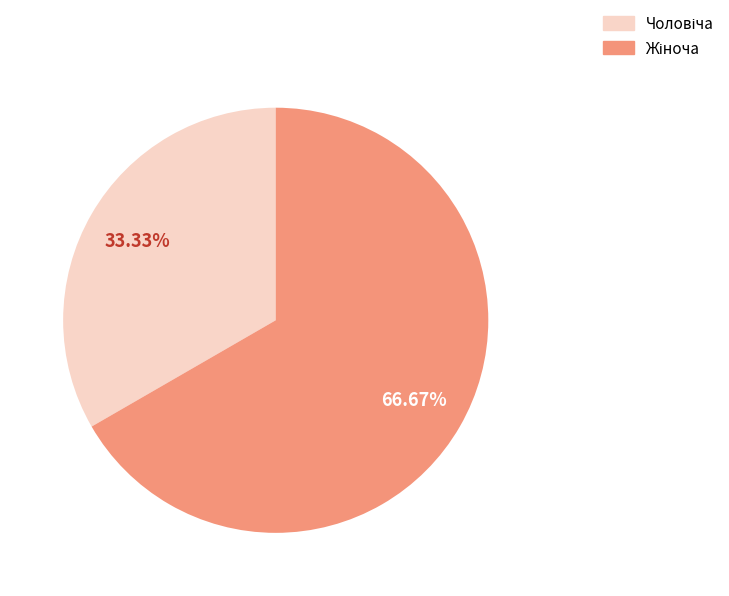

Is there a majority slice in this chart?

Yes